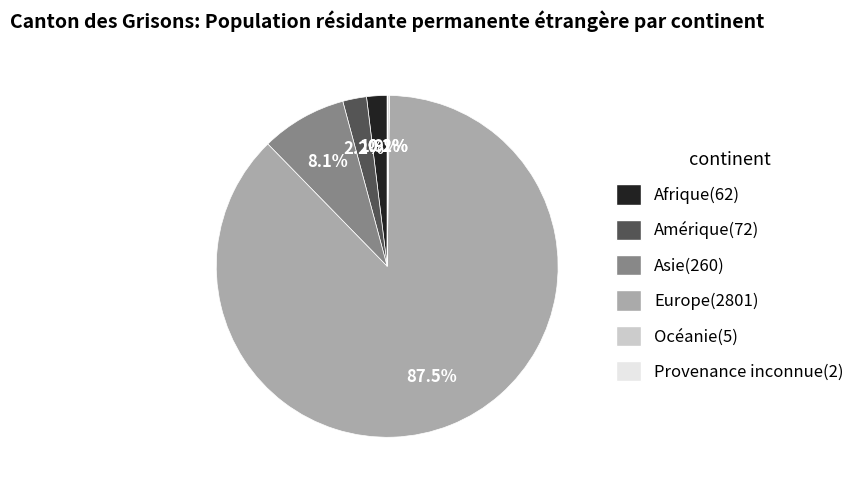

Approximately how many times larger is the value at Europe compared to Asie?

10.8